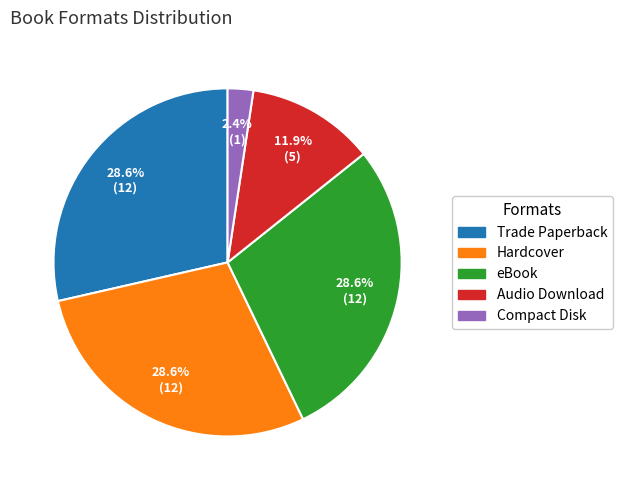

What is the total percentage of Hardcover and eBook?

57.1%